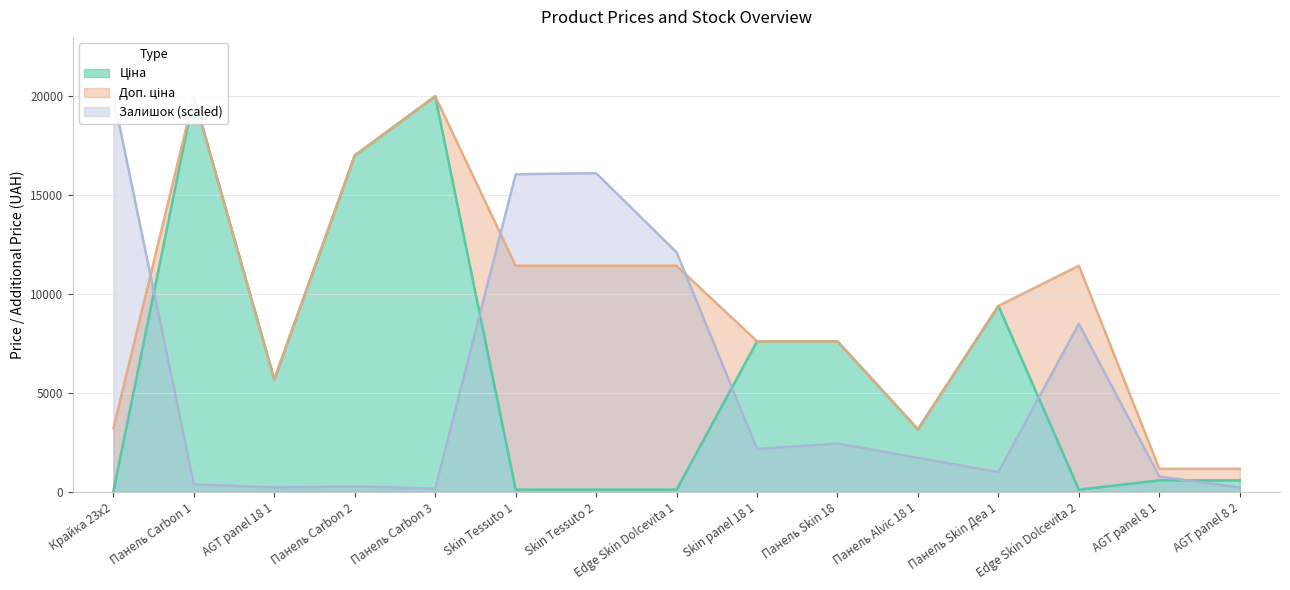

What is the label of the 12th point from the right?

Панель Carbon 2